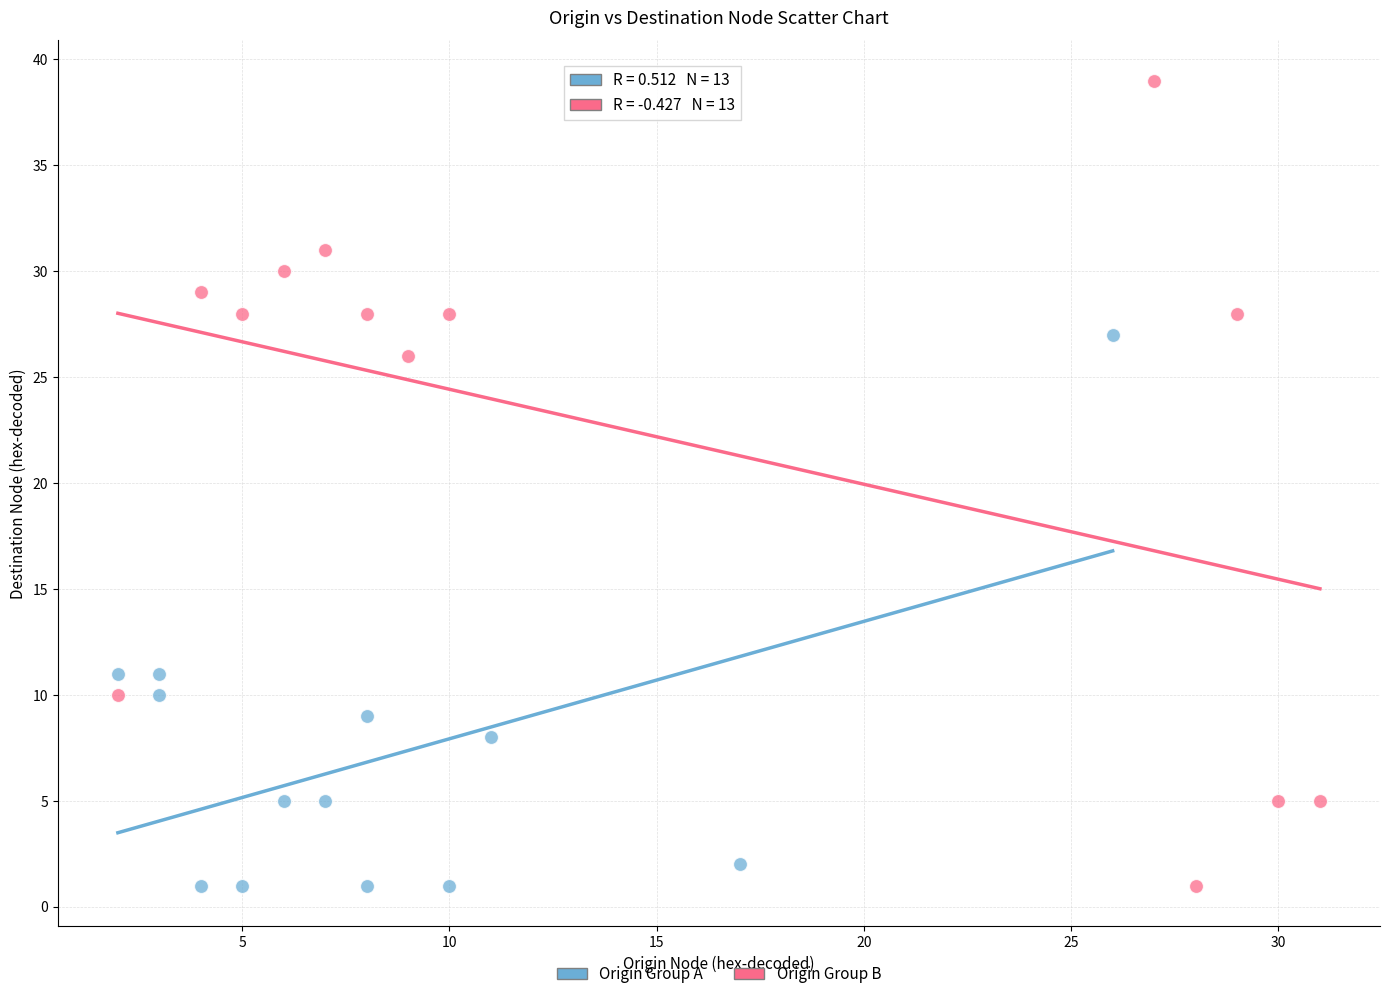

Which series has the largest Y range (max minus min)?

Origin Group B